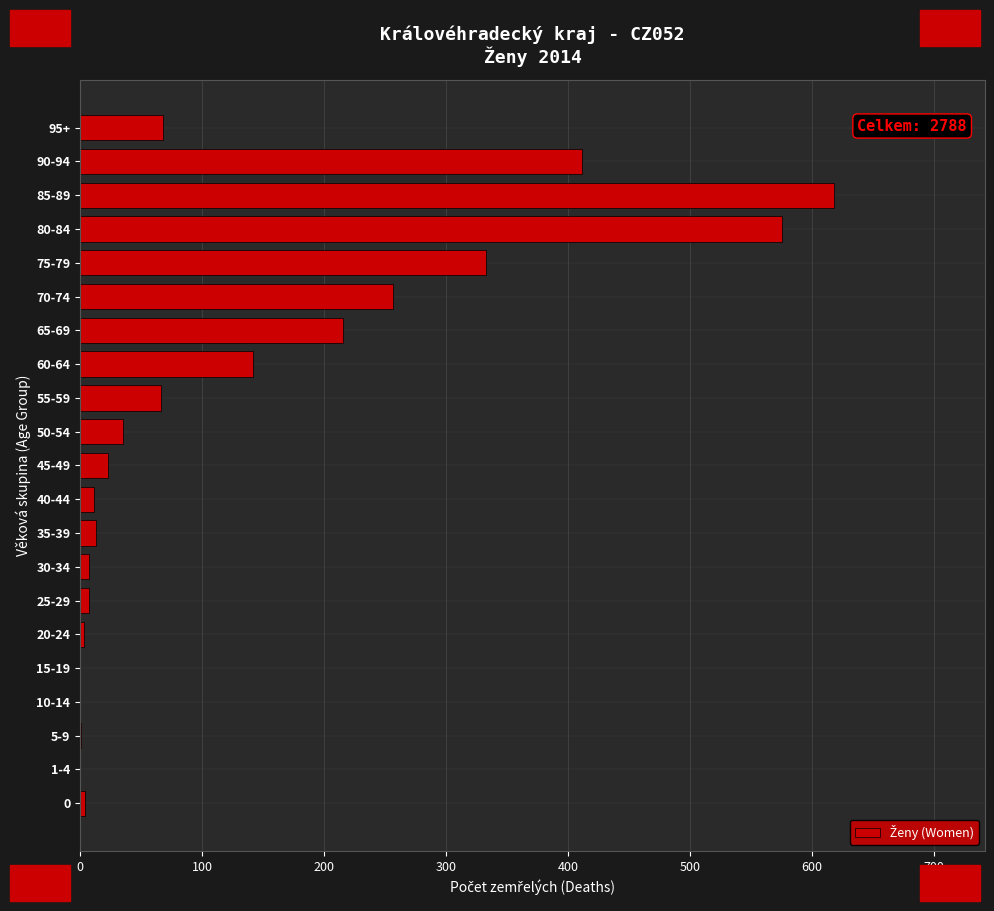

How many data points does each series have?

21